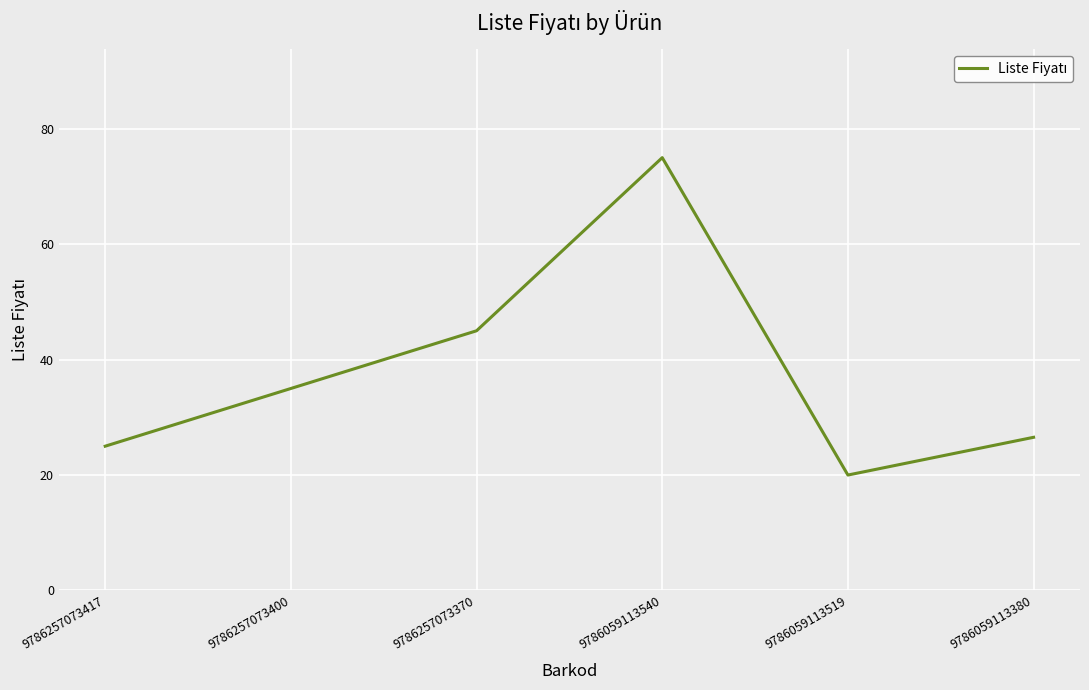

Where is the first local minimum?

9786059113519